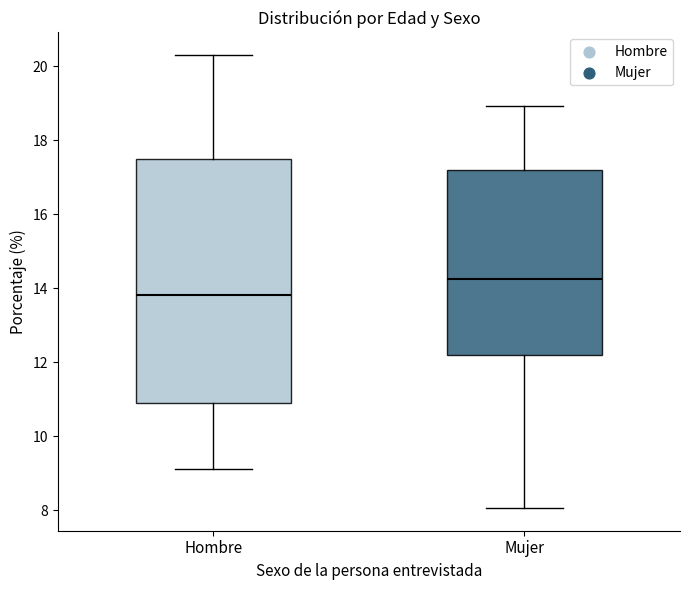

Reading left to right, transcribe this box plot: for each box, give where its median line is, the range the box spans, and where its two whiskers end, as read against the y-axis. The values are not printed on the chart, so give them approximately, as read against the axis.

Hombre: median 13.8, box 11.0 to 17.4, whiskers 9.2 to 20.2
Mujer: median 14.2, box 12.2 to 17.2, whiskers 8.0 to 19.0